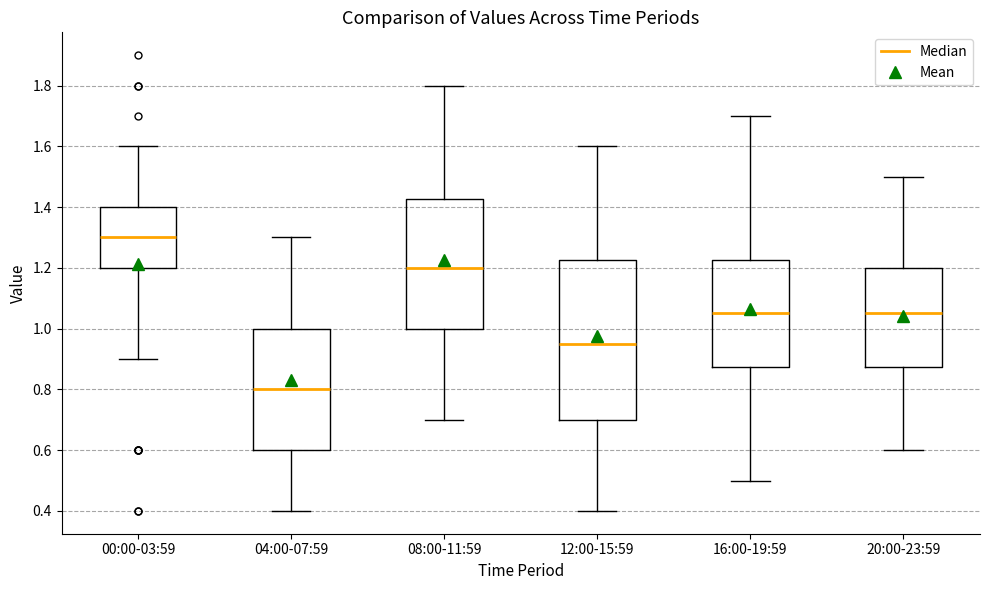

Reading left to right, transcribe this box plot: for each box, give where its median line is, the range the box spans, and where its two whiskers end, as read against the y-axis. The values are not printed on the chart, so give them approximately, as read against the axis.

00:00-03:59: median 1.30, box 1.20 to 1.40, whiskers 0.90 to 1.60
04:00-07:59: median 0.80, box 0.60 to 1.00, whiskers 0.40 to 1.30
08:00-11:59: median 1.20, box 1.00 to 1.42, whiskers 0.70 to 1.80
12:00-15:59: median 0.96, box 0.70 to 1.22, whiskers 0.40 to 1.60
16:00-19:59: median 1.06, box 0.88 to 1.22, whiskers 0.50 to 1.70
20:00-23:59: median 1.06, box 0.88 to 1.20, whiskers 0.60 to 1.50